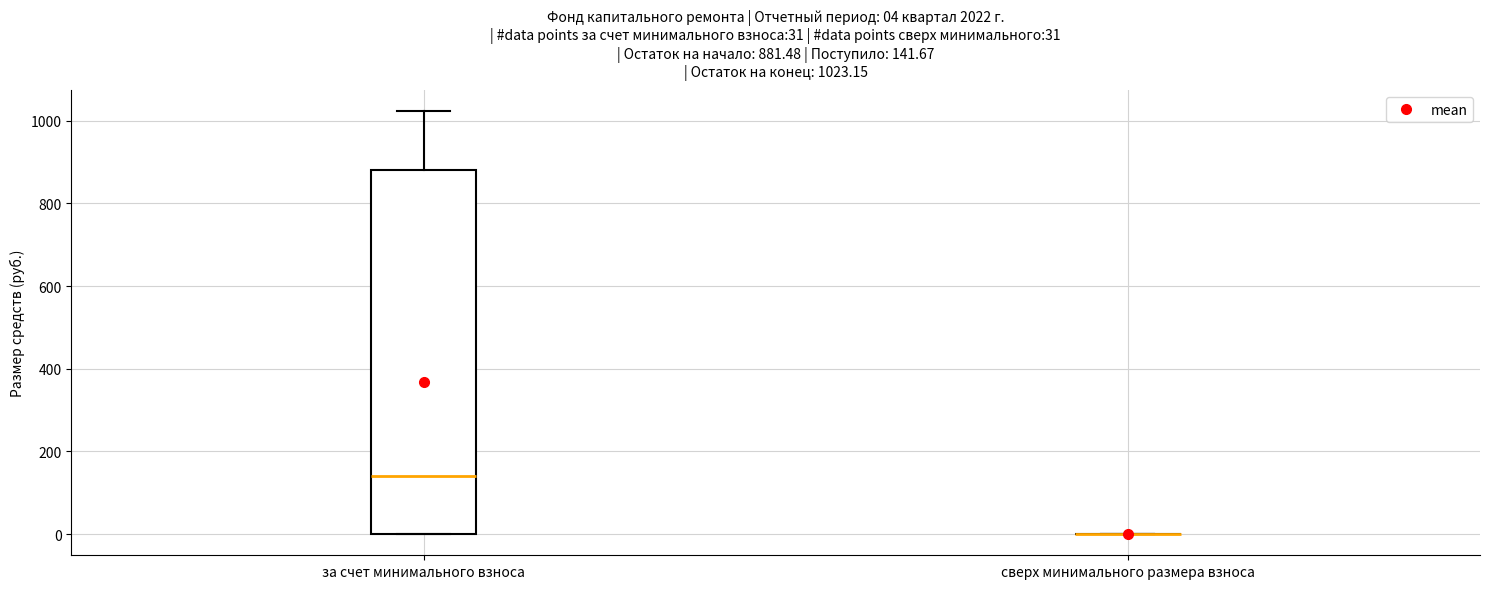

Which box is the tallest, from its lower edge to its upper edge?

за счет минимального взноса